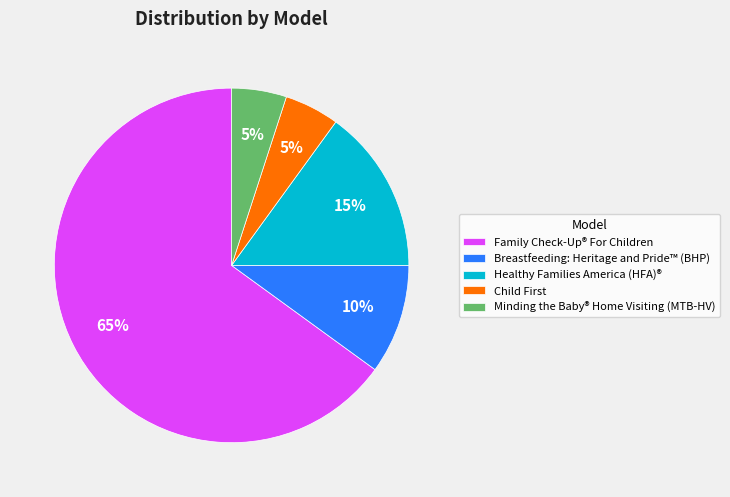

Between Breastfeeding: Heritage and Pride™ (BHP) and Family Check-Up® For Children, which is larger?

Family Check-Up® For Children